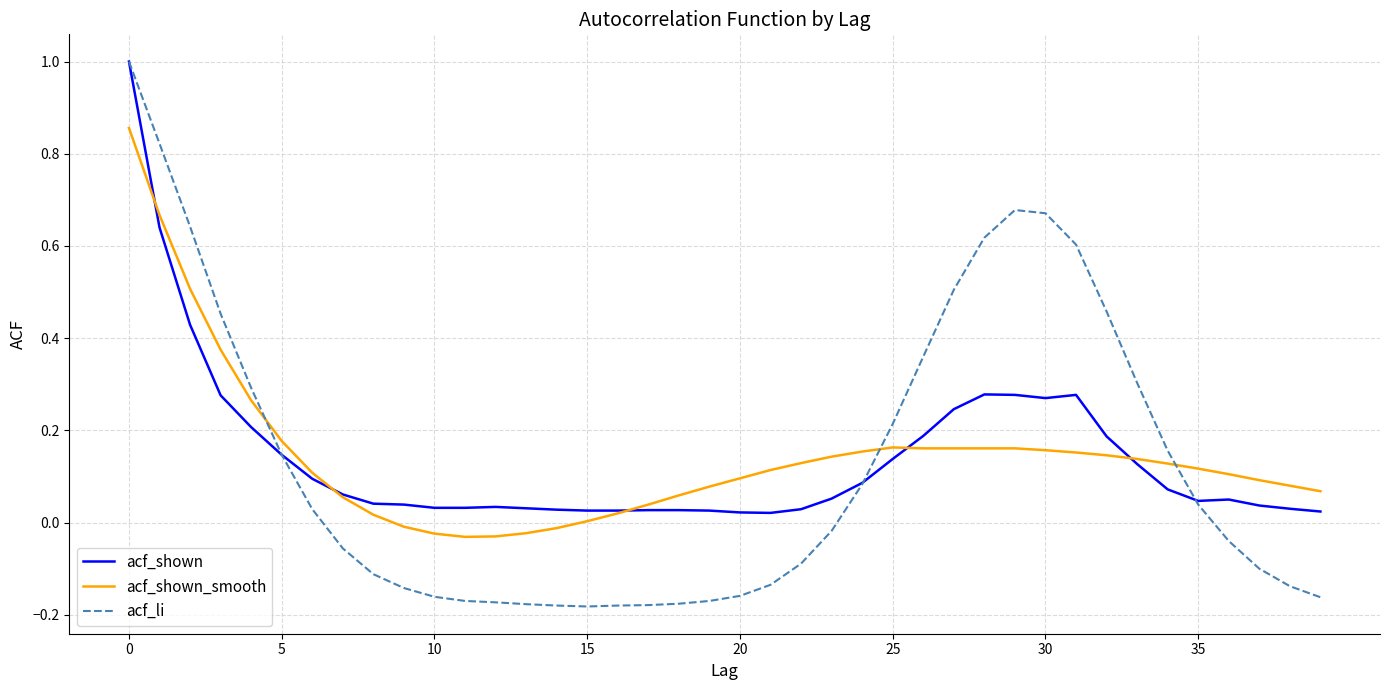

At how many categories does at least one series exceed 0?

40